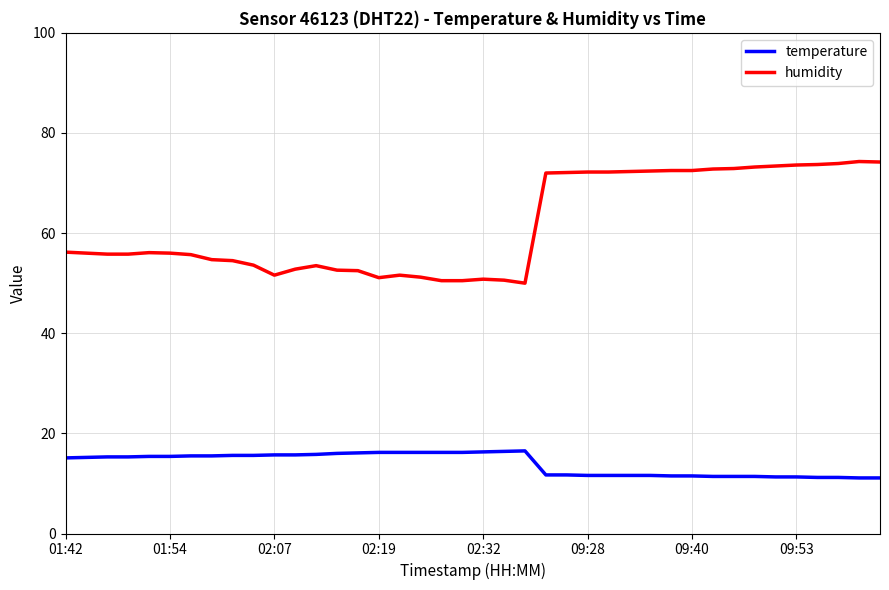

List the series in order of their overall mean, lowest first.

temperature, humidity